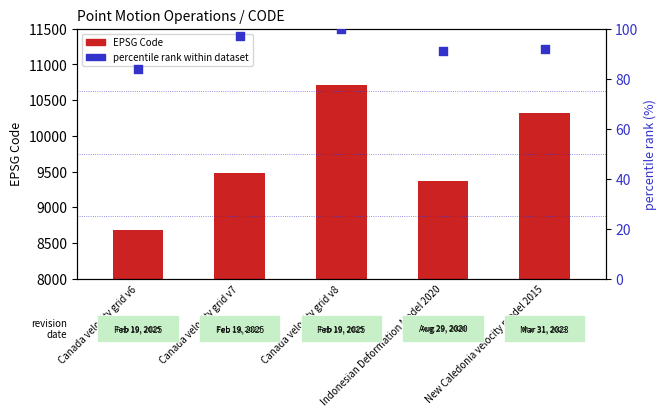

Which series has the widest spread of Y values?

CODE (point motion op)